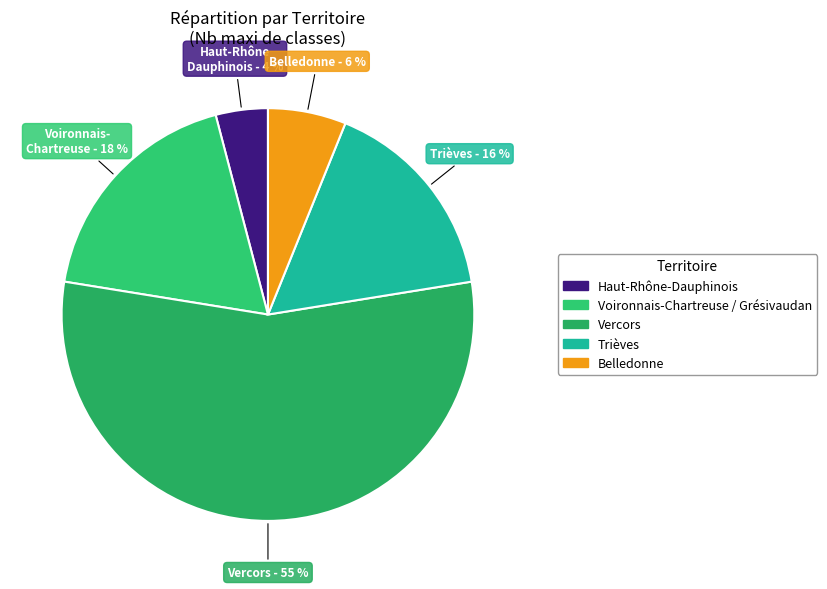

How many slices are in this pie chart?

5